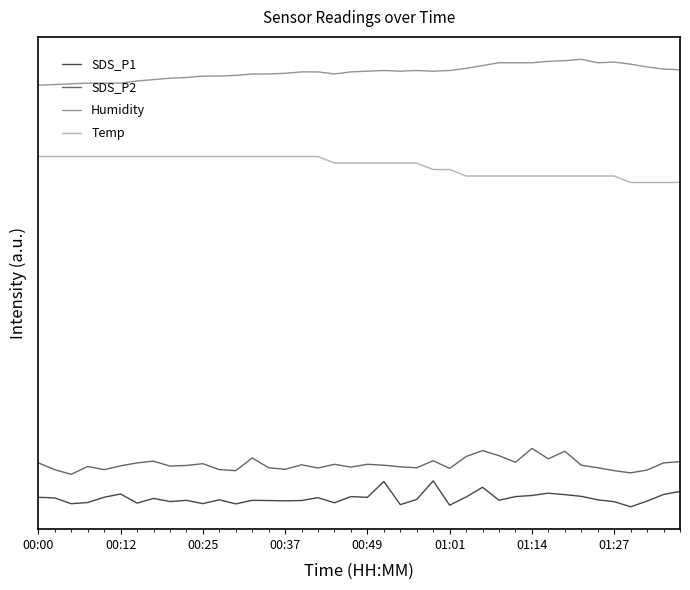

Does the chart have visible grid lines?

No